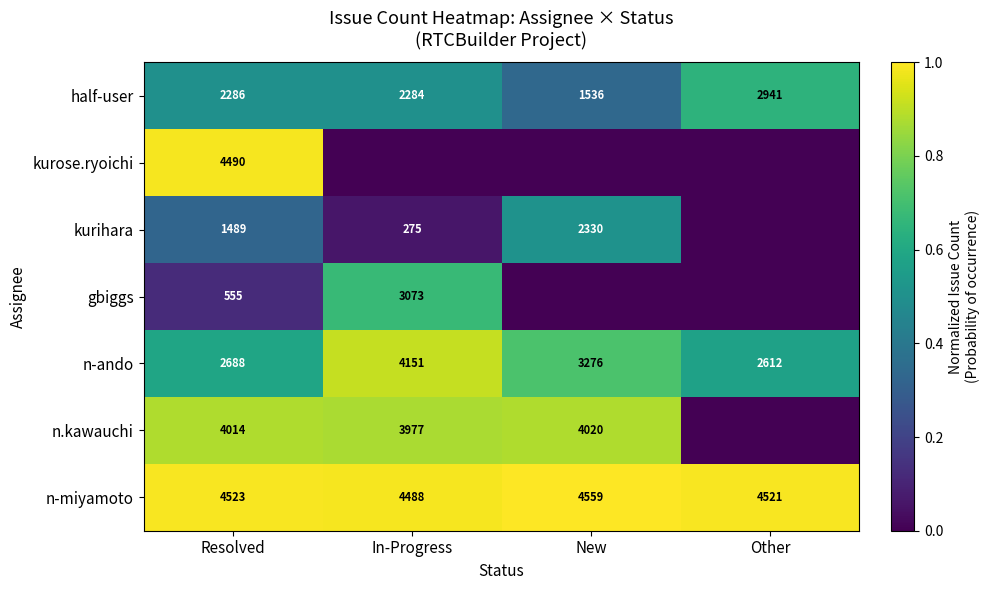

What is the sum of the half-user values at New and In-Progress?

3820